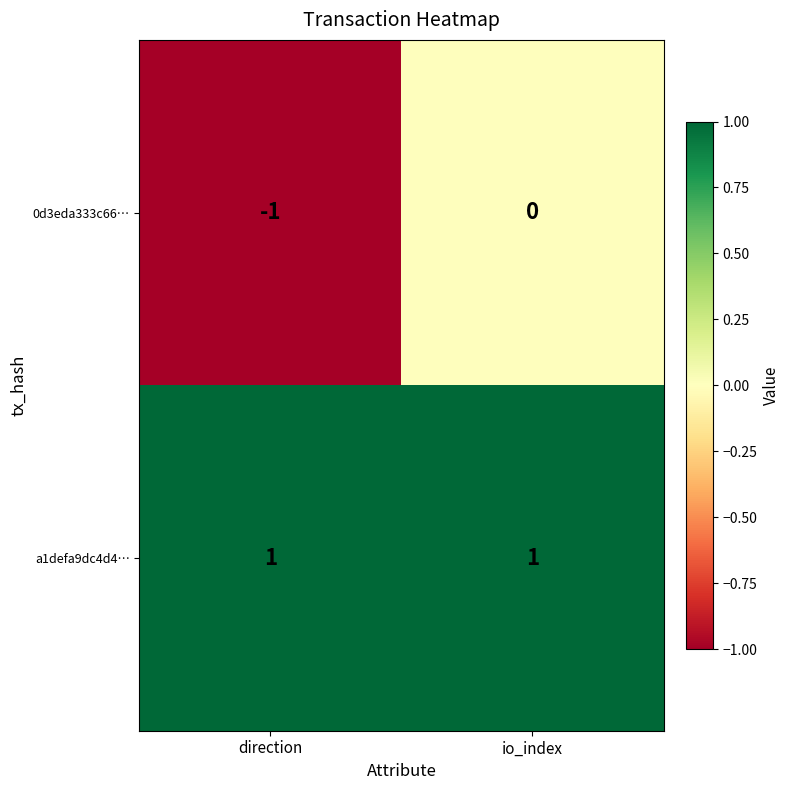

The 0d3eda333c66… series shows 0 at io_index. True or false?

True